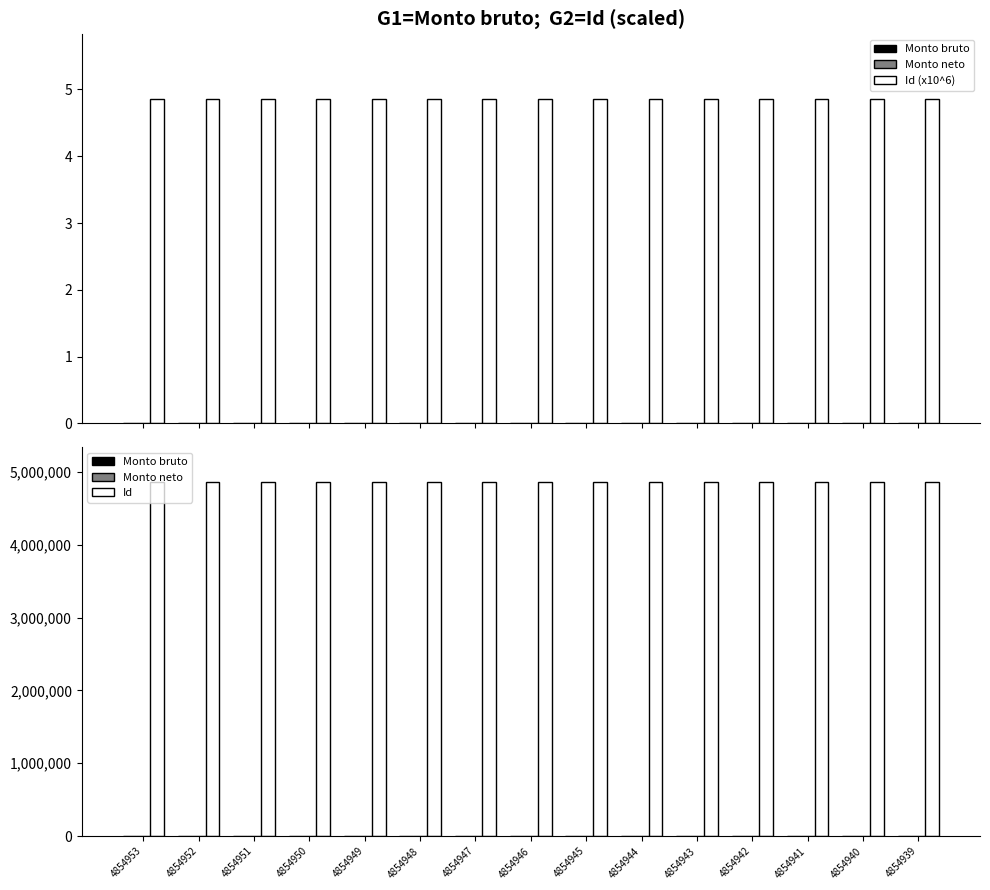

The value of Monto bruto at 4854951 is 0.0. True or false?

True